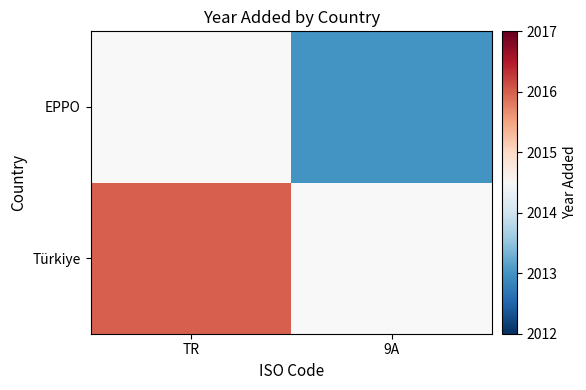

List the series in order of their peak value, lowest first.

Türkiye, EPPO